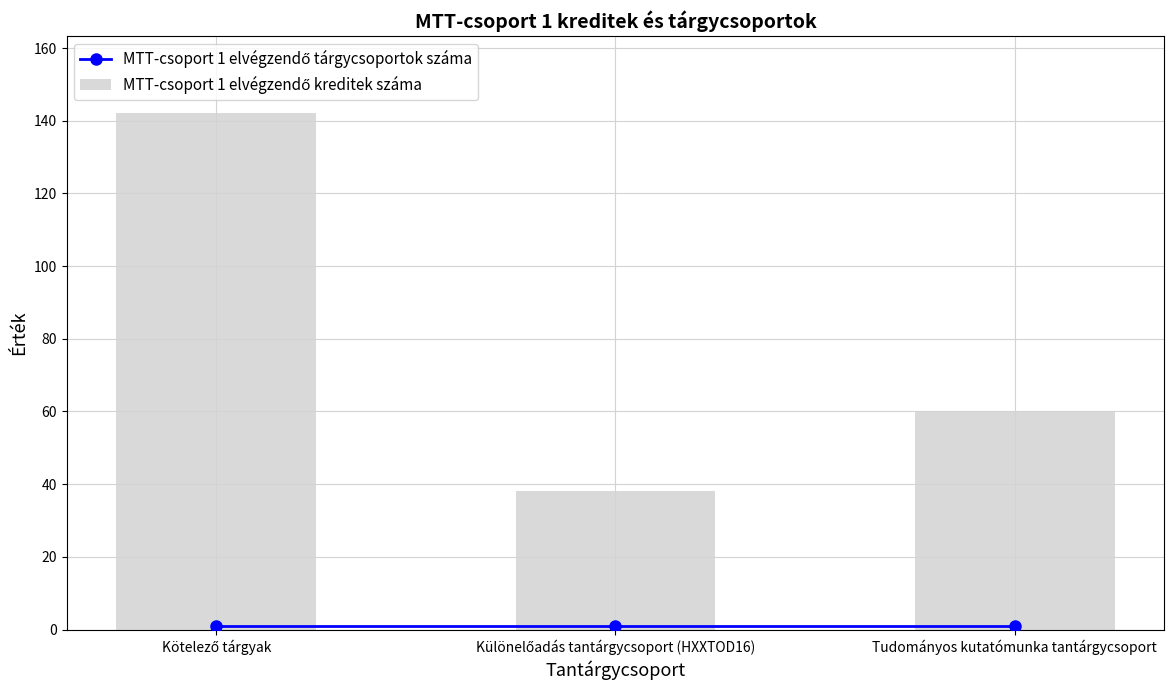

The MTT-csoport 1 elvégzendő kreditek száma series shows 38 at Különelőadás tantárgycsoport (HXXTOD16). True or false?

True